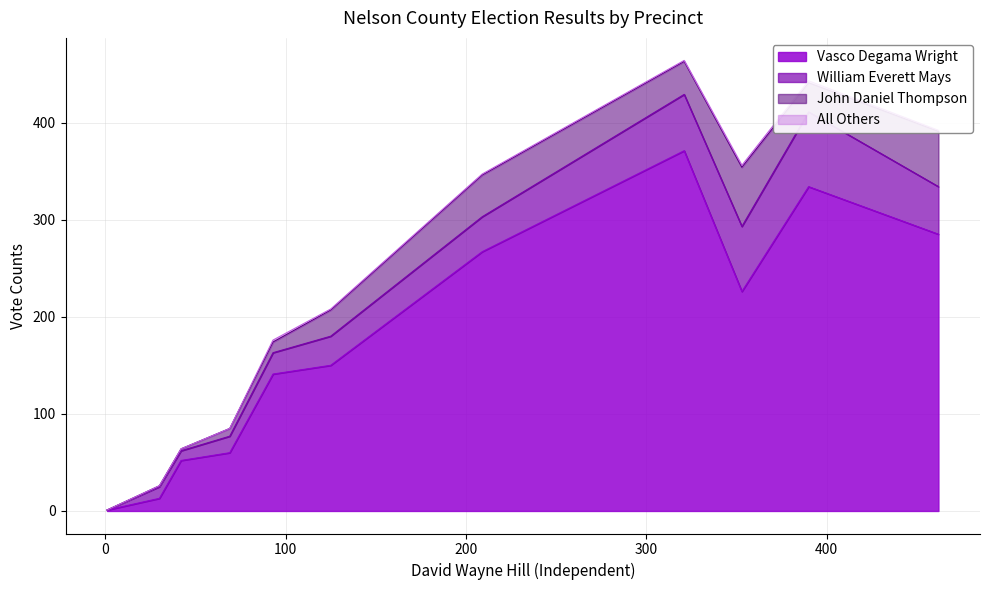

What is the maximum value for Vasco Degama Wright?

371